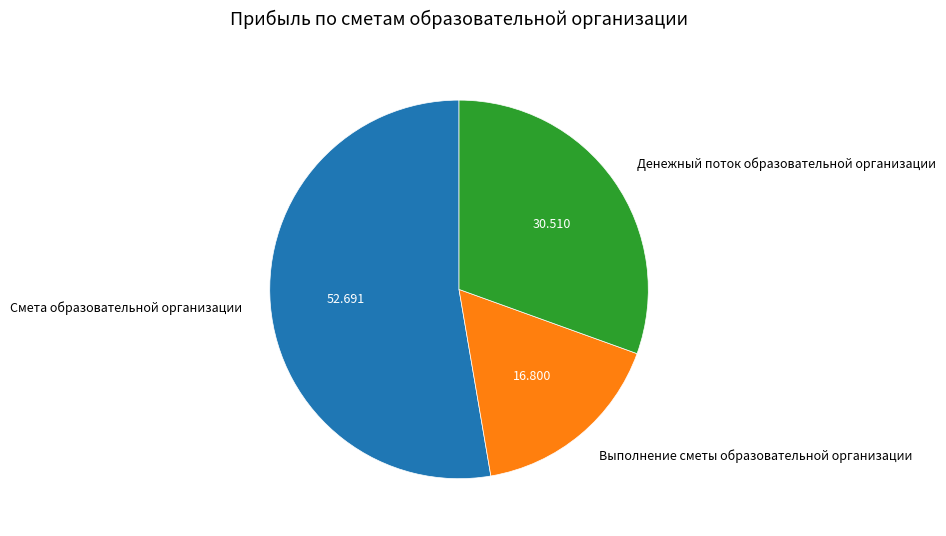

What is the smallest slice in the pie chart?

Выполнение сметы образовательной организации